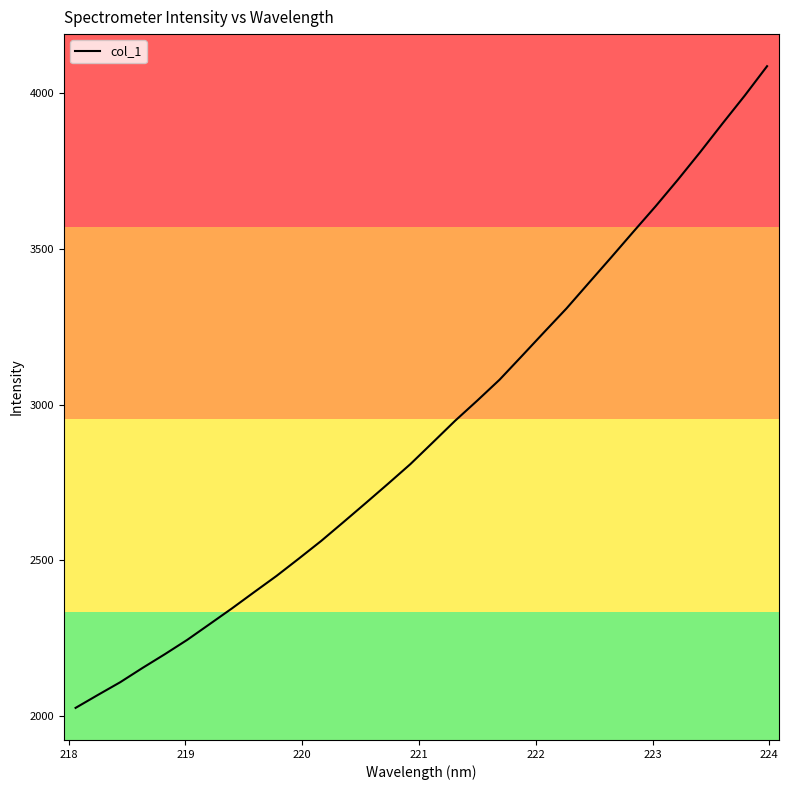

What is the maximum value shown in the chart?

4084.3